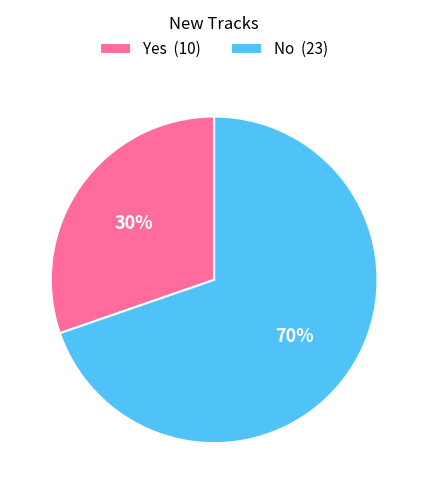

Is No the majority of the pie?

Yes